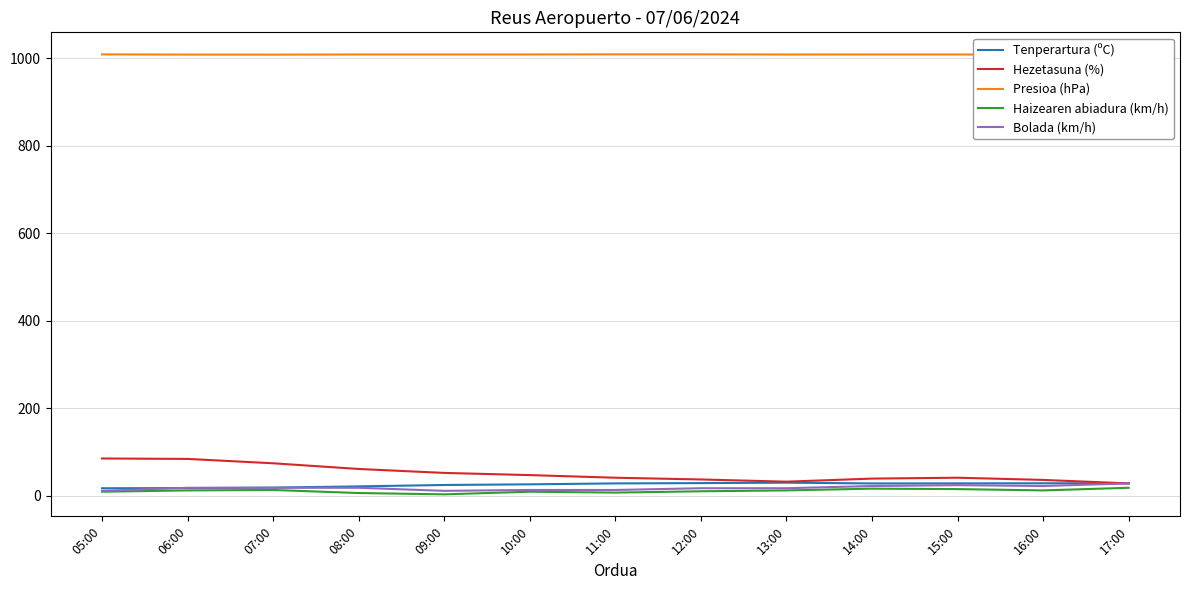

What is the approximate value of Hezetasuna (%) at 11:00?

41.0